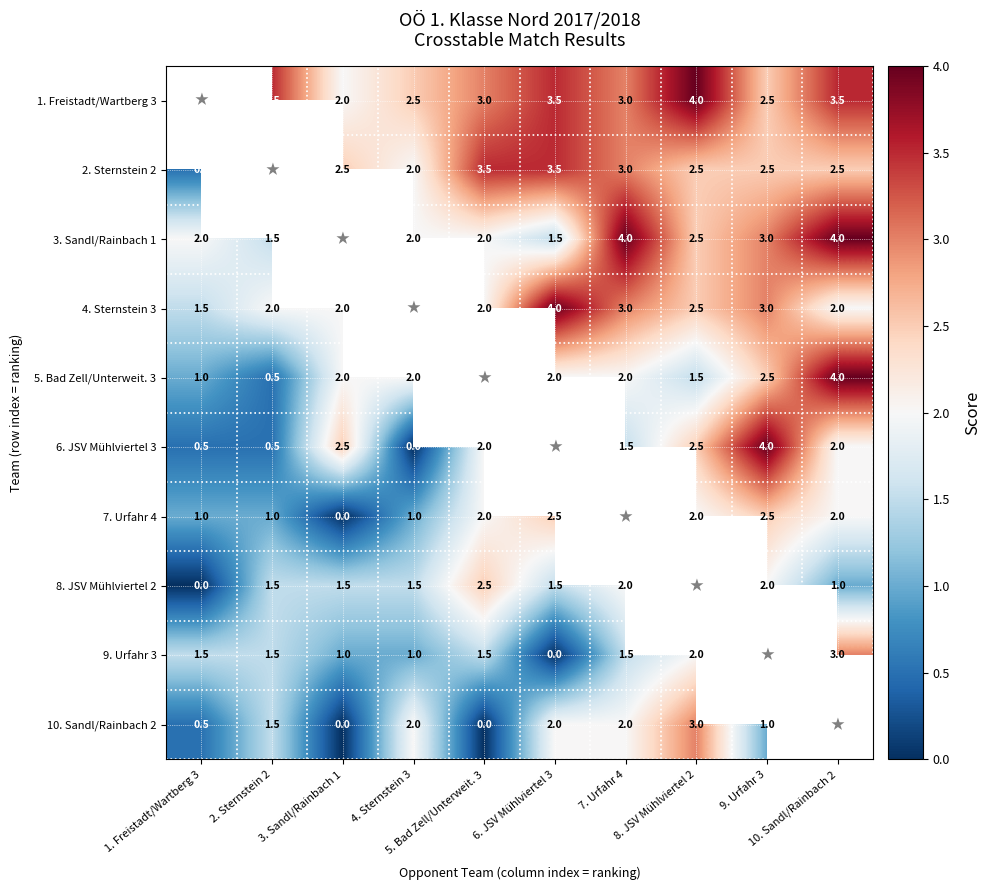

The value of 2. Sternstein 2 at 6. JSV Mühlviertel 3 is 1.7. True or false?

False